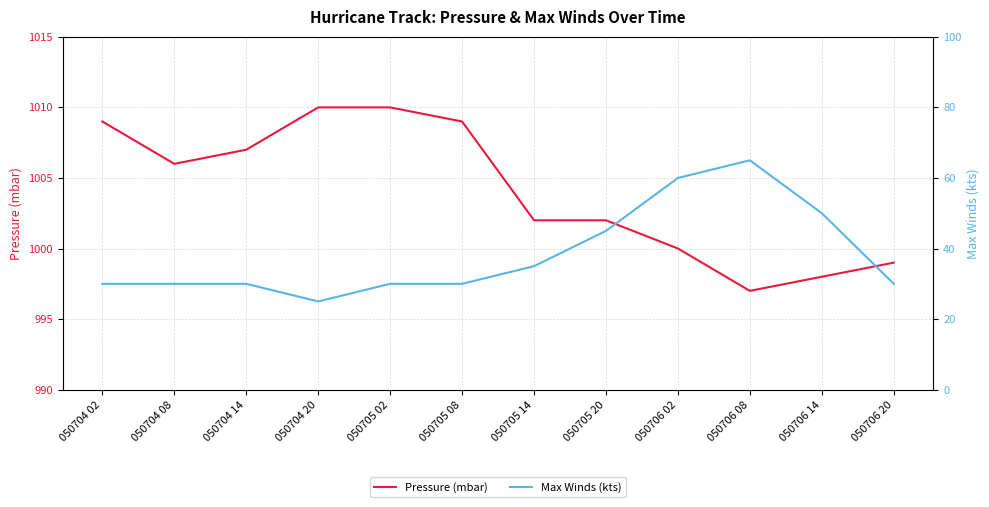

Count the number of data series in this chart.

2